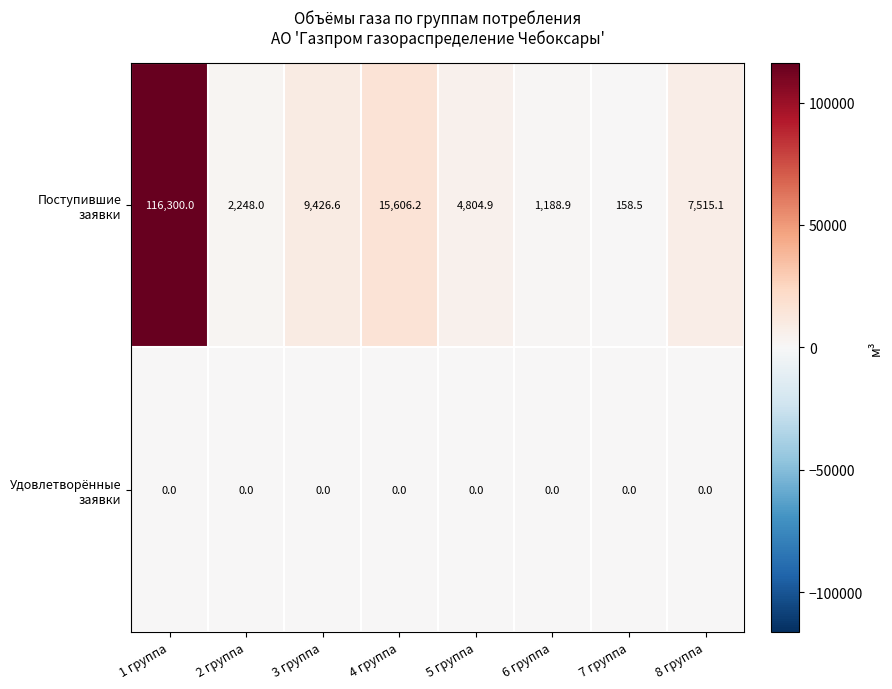

What is the difference between the highest and lowest values at 8 группа?

7515.1